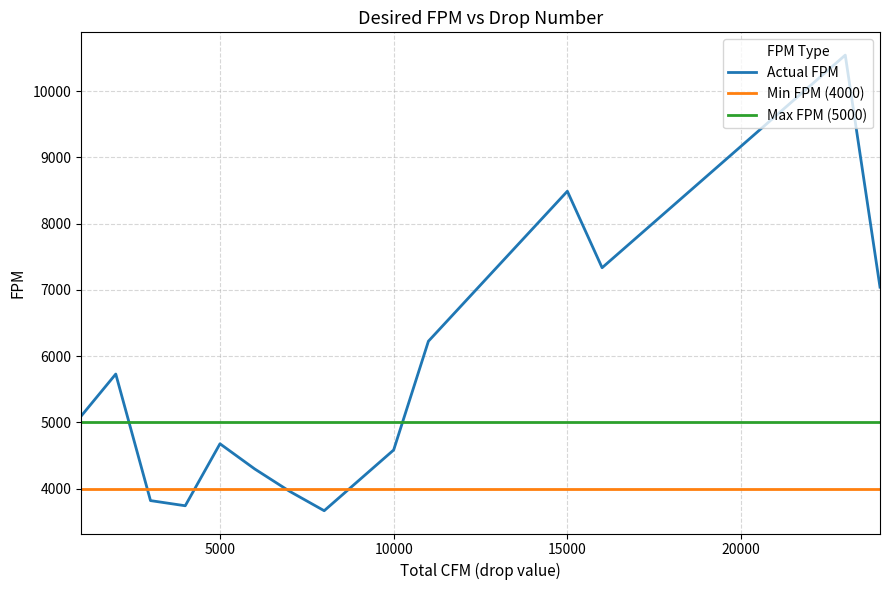

Which series has the widest spread of values?

Actual FPM